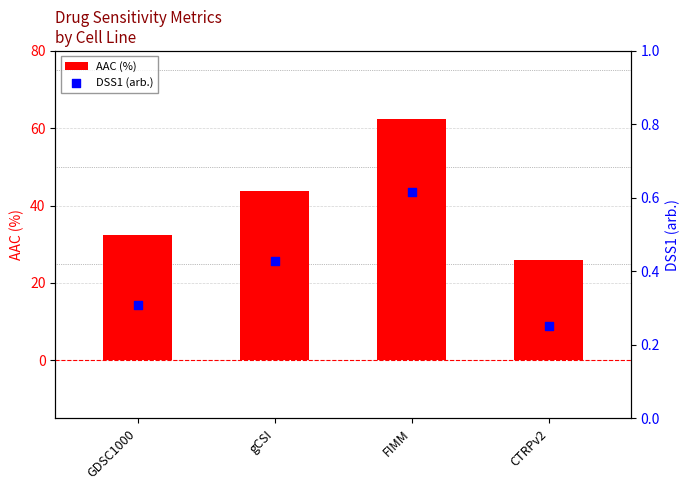

At which category is the sum across all series the highest?

FIMM